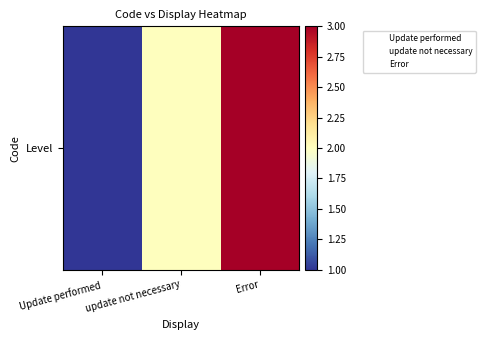

Reading left to right, transcribe all the data shown in this chart.

1	2	3